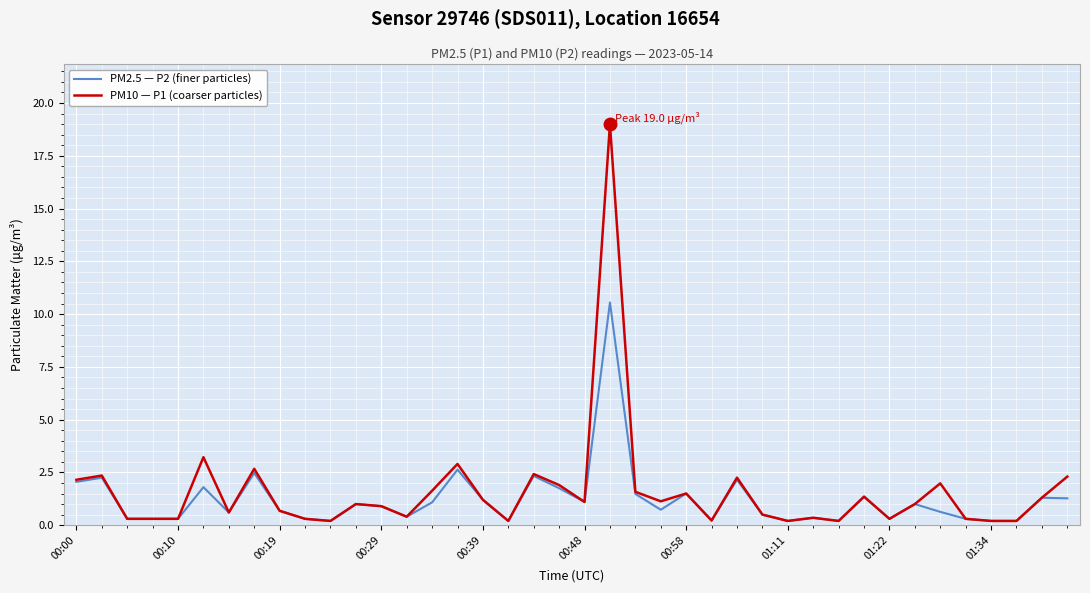

What is the maximum value for PM10 — P1 (coarser particles)?

19.0